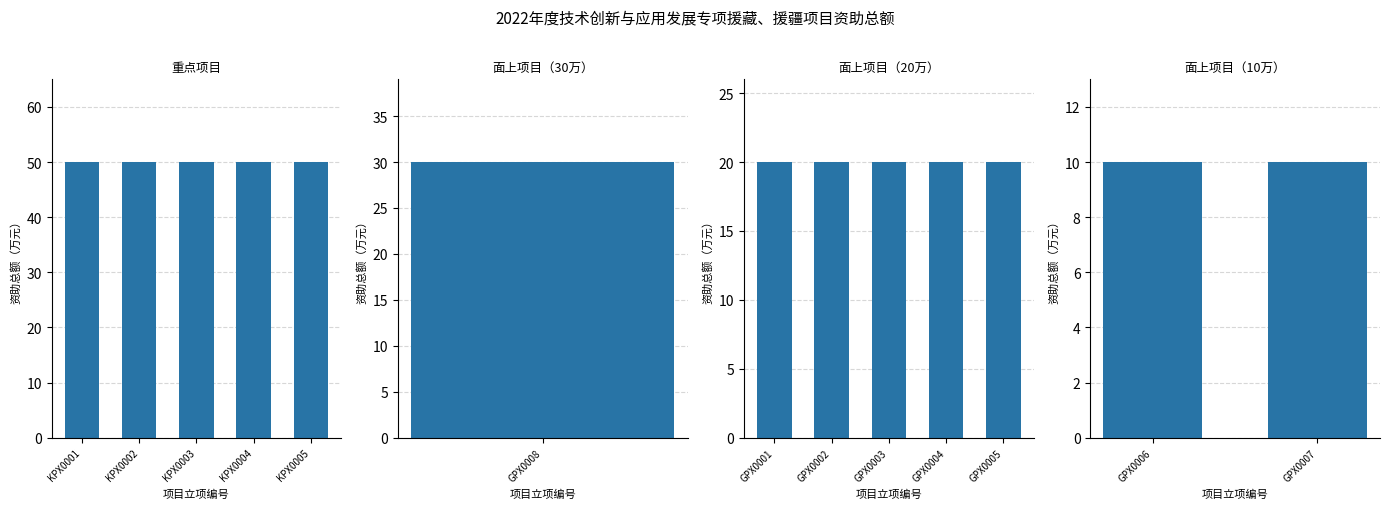

Does the chart contain stacked bars?

No